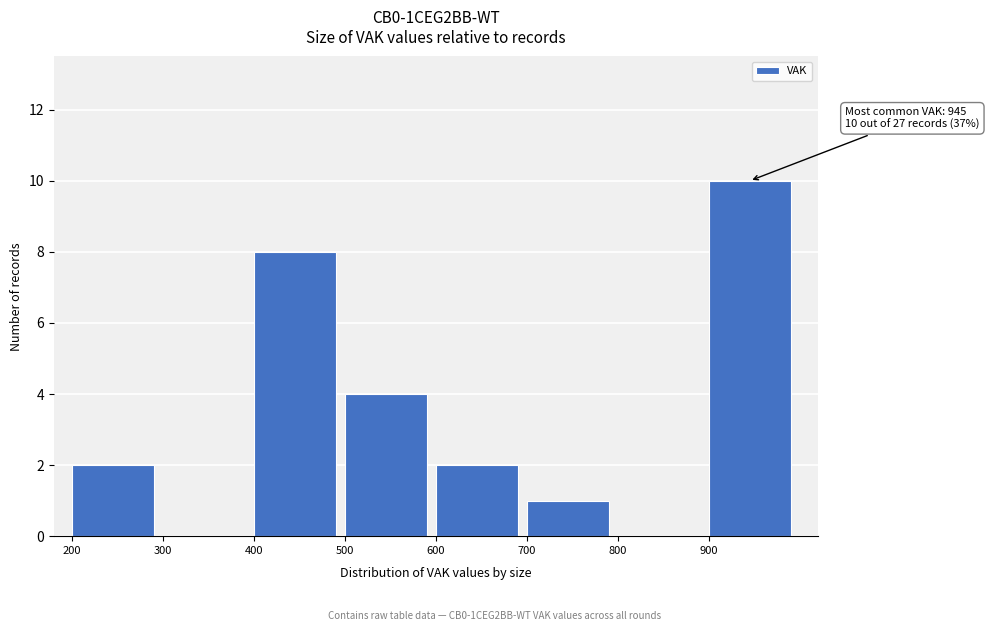

Which range on the x-axis has the tallest bar?

900 to 1000